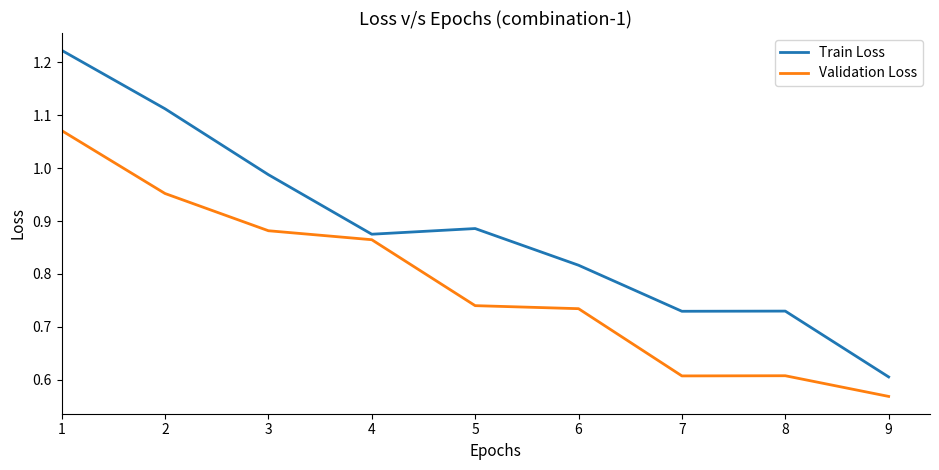

Which series has the widest spread of values?

Train Loss